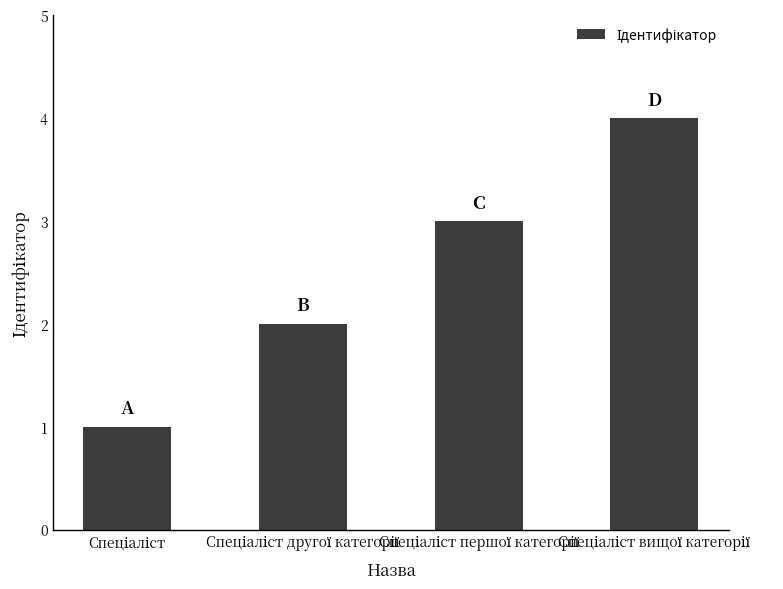

What is the maximum value shown in the chart?

4